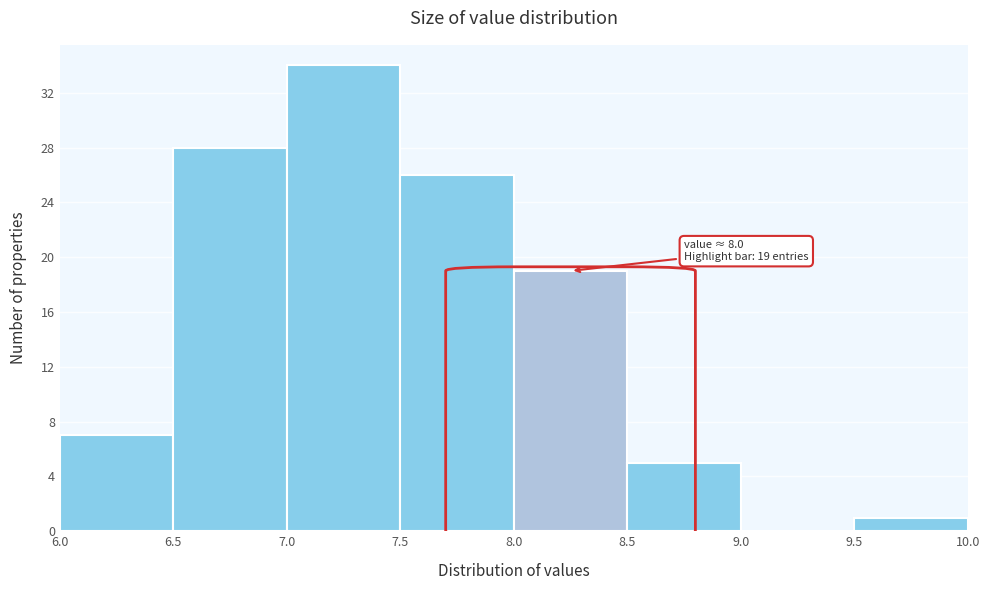

Over which range of the x-axis is the bar tallest?

7.0 to 7.5